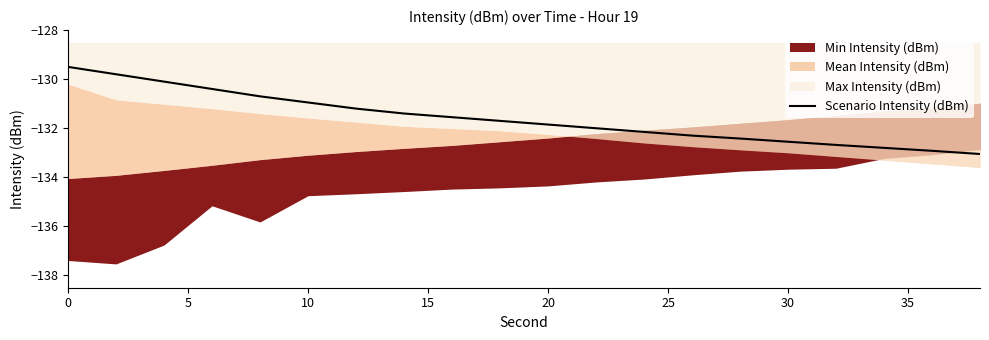

Does the chart display data point markers on the line(s)?

No